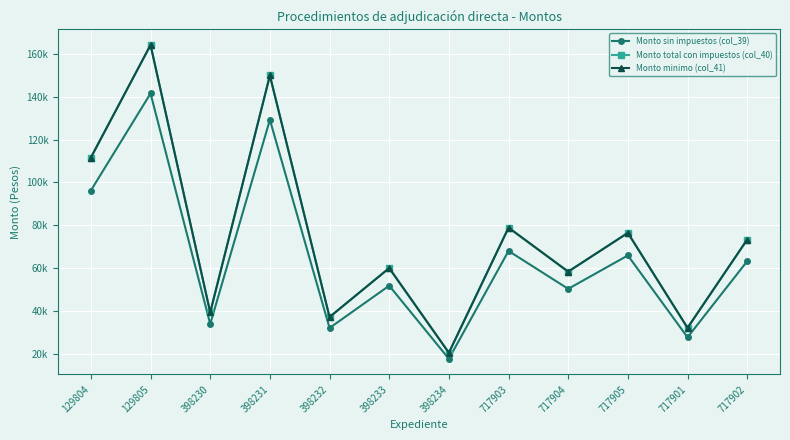

The value of Monto minimo (col_41) at 398230 is 63192.8. True or false?

False